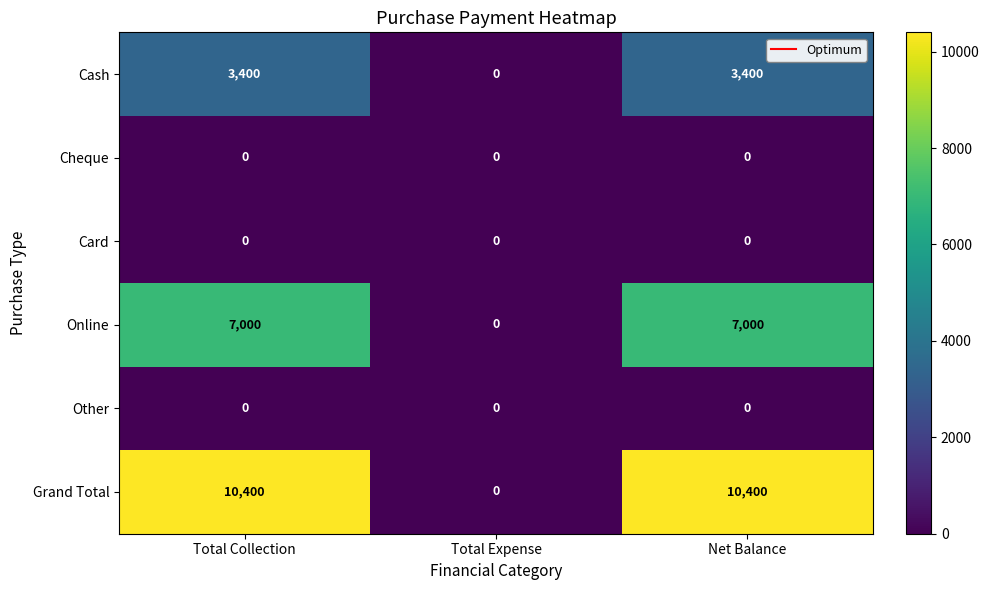

The value of Online at Total Collection is 9131. True or false?

False